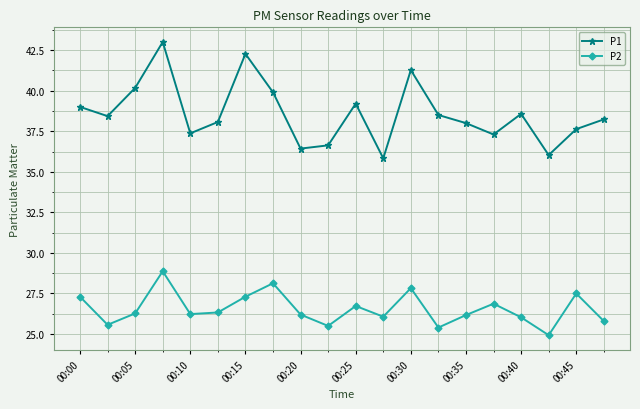

Which series has the largest range (max minus min)?

P1